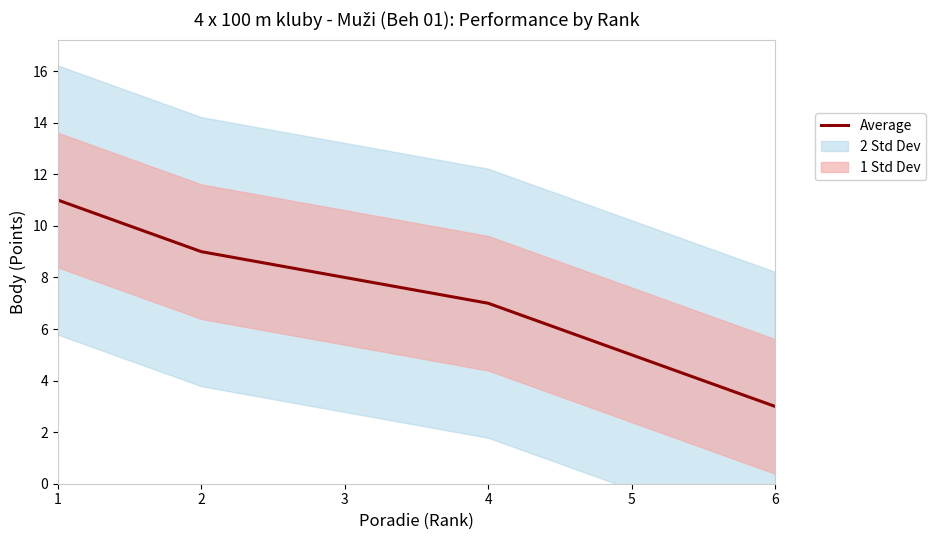

What is the average value?

7